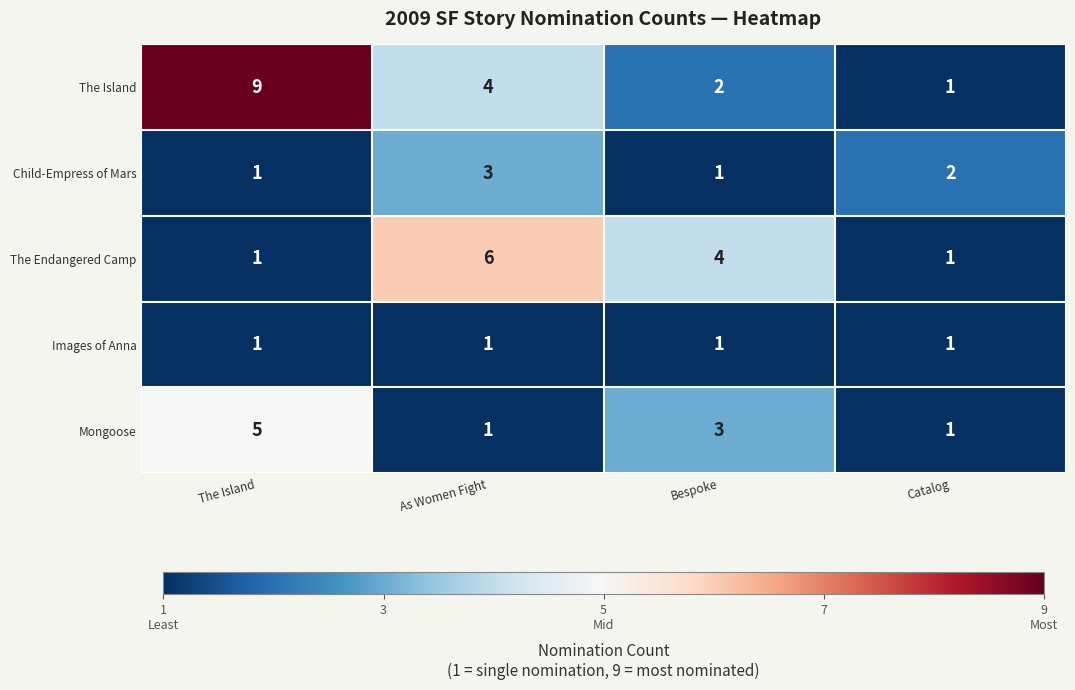

List the series in order of their peak value, lowest first.

Images of Anna, Child-Empress of Mars, Mongoose, The Endangered Camp, The Island